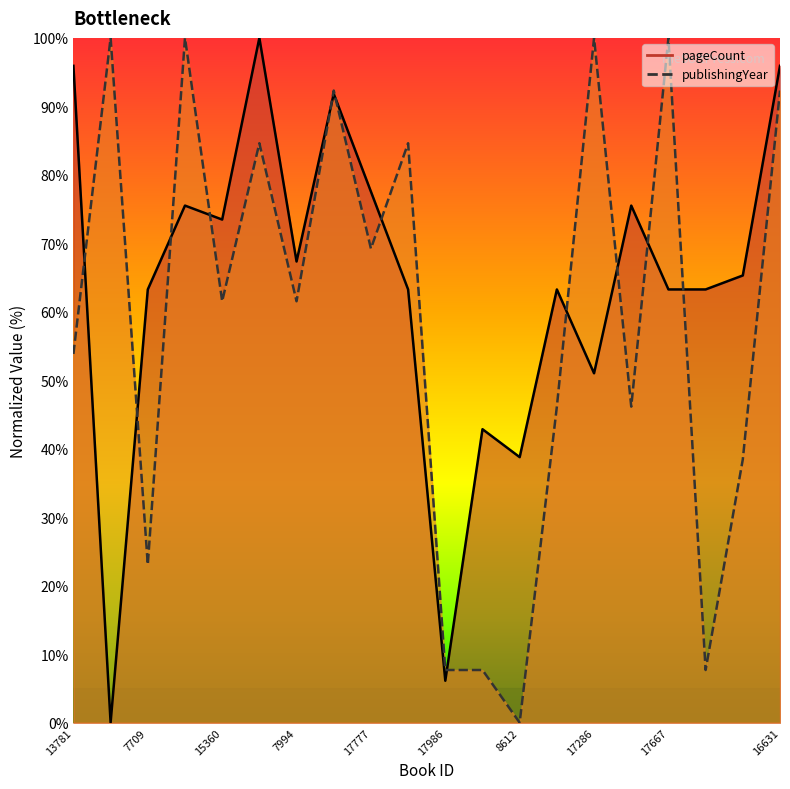

Reading right to left, transcribe all the data shown in this chart.

pageCount: 16631=95.9	19315=65.3	9853=63.3	17667=63.3	5950=75.5	17286=51.0	5815=63.3	8612=38.8	3997=42.9	17986=6.1	18011=63.3	17777=77.6	16865=91.8	7994=67.3	14390=100.0	15360=73.5	17997=75.5	7709=63.3	19221=0.0	13781=95.9
publishingYear: 16631=92.3	19315=38.5	9853=7.7	17667=100.0	5950=46.2	17286=100.0	5815=46.2	8612=0.0	3997=7.7	17986=7.7	18011=84.6	17777=69.2	16865=92.3	7994=61.5	14390=84.6	15360=61.5	17997=100.0	7709=23.1	19221=100.0	13781=53.8